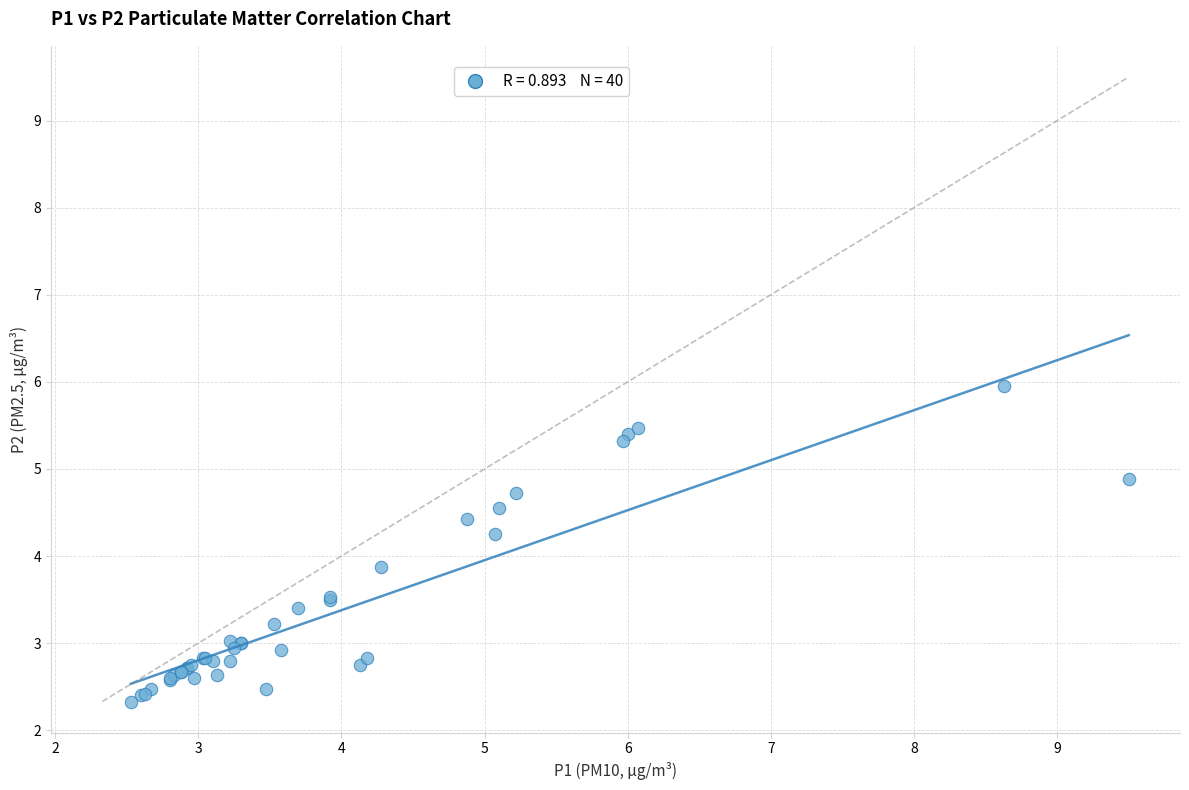

What Y value in the scatter plot is closest to 4?

3.9